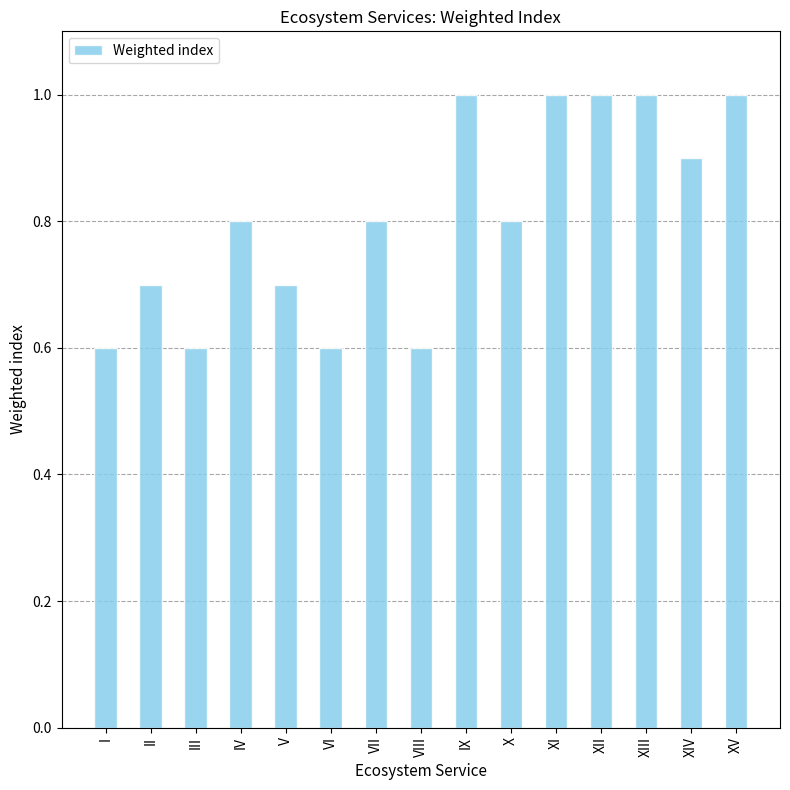

What is the label of the 6th bar from the left?

VI